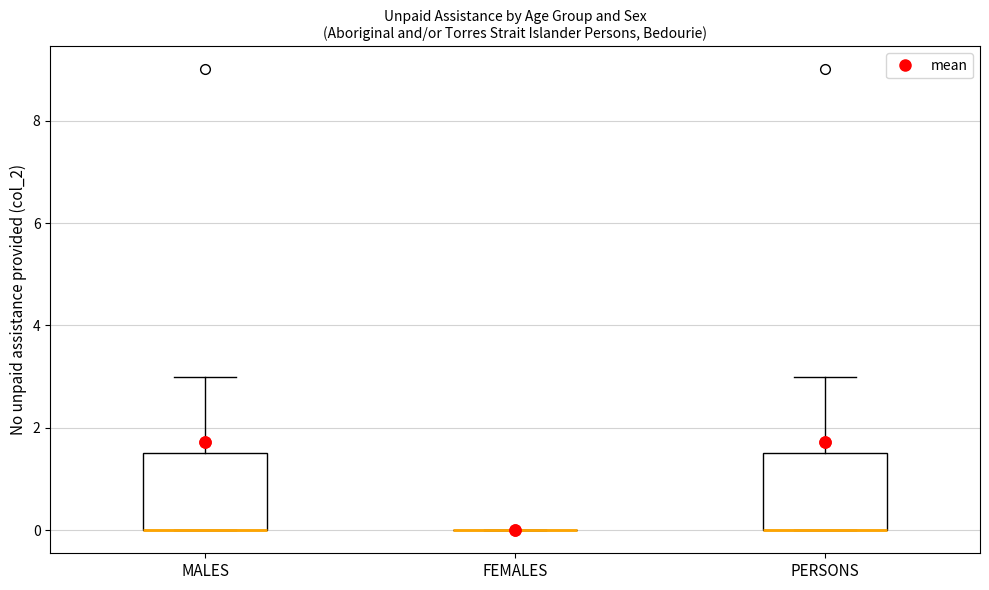

Reading left to right, transcribe this box plot: for each box, give where its median line is, the range the box spans, and where its two whiskers end, as read against the y-axis. The values are not printed on the chart, so give them approximately, as read against the axis.

MALES: median 0.0 (drawn on the box's lower edge), box 0.0 to 1.6, whiskers 0.0 to 3.0
FEMALES: box collapsed to a line at 0.0, whiskers 0.0 to 0.0
PERSONS: median 0.0 (drawn on the box's lower edge), box 0.0 to 1.6, whiskers 0.0 to 3.0